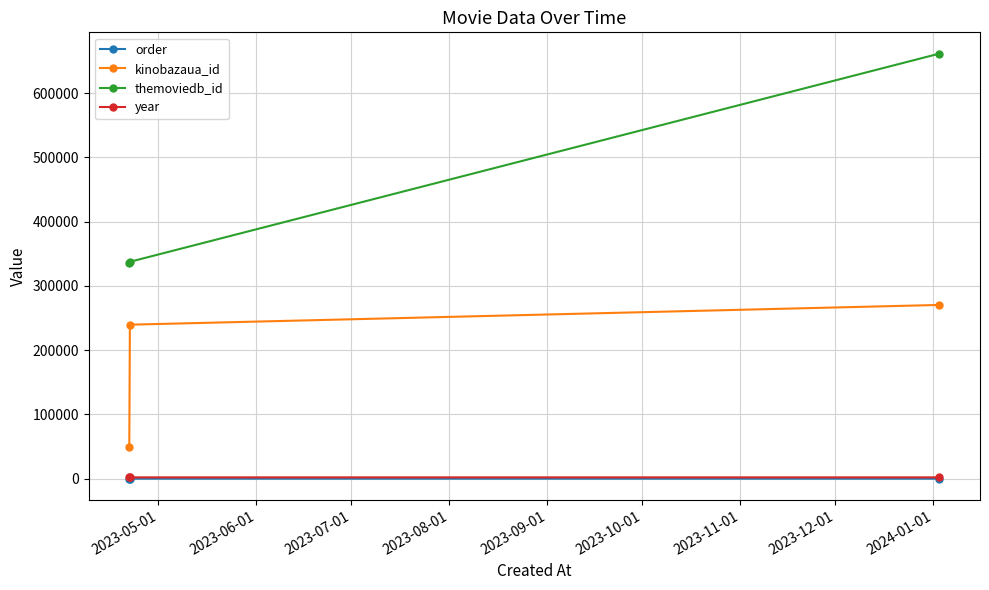

What is the maximum value for kinobazaua_id?

270297